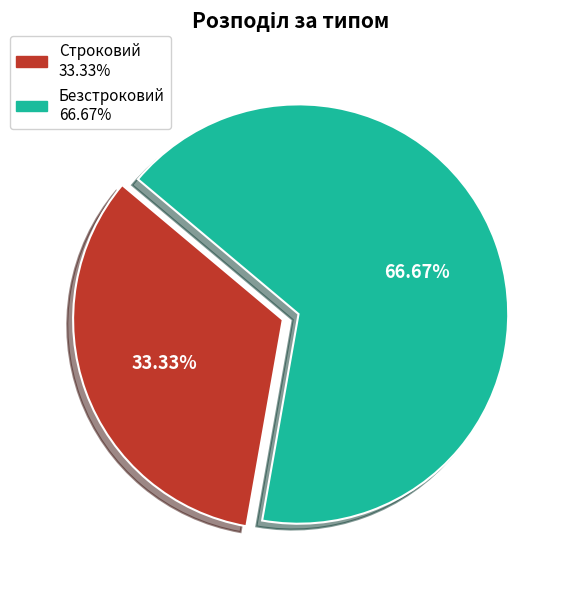

What percentage do Безстроковий and Строковий together represent?

100.0%